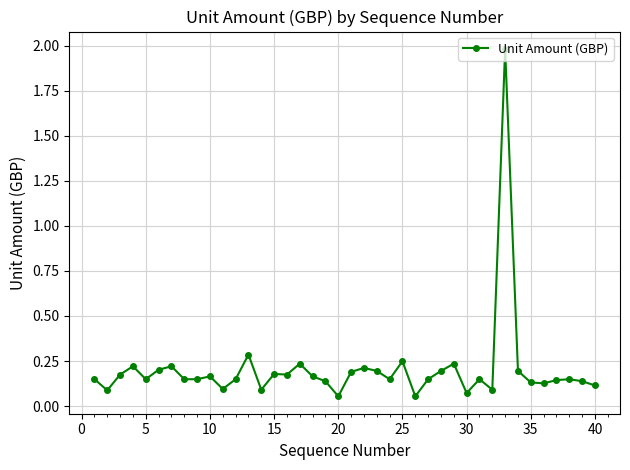

True or false: the data has more than 2 interior local peaks.

True